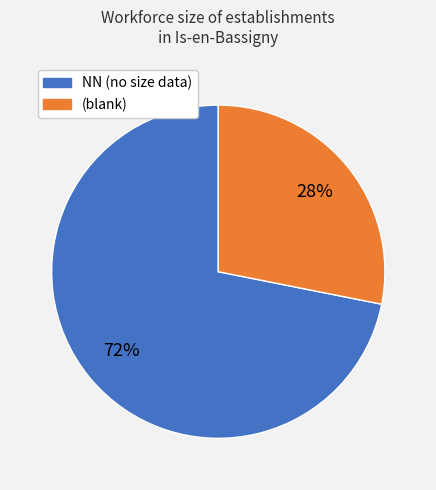

To the nearest percent, what is the average slice percentage?

50%